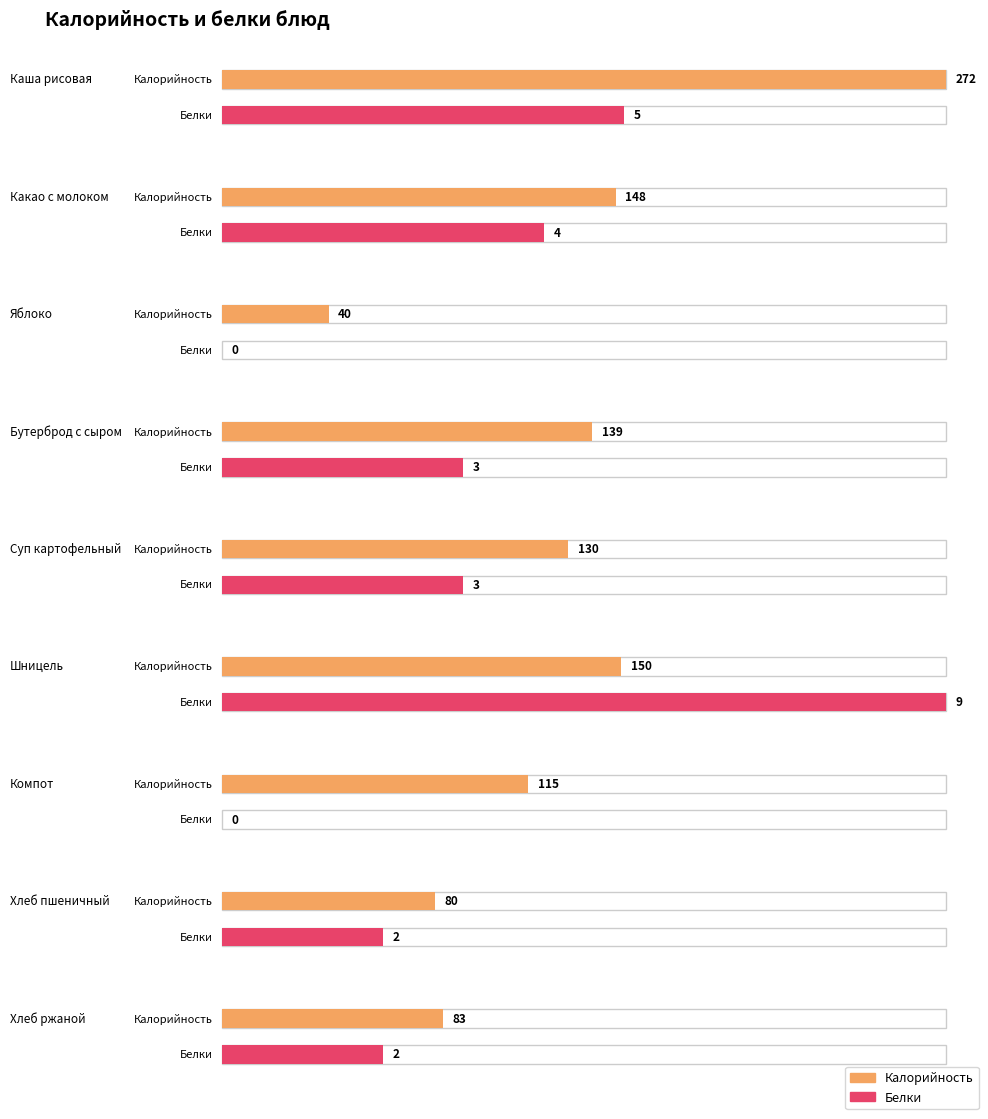

Which has a higher value, Яблоко or Бутерброд с сыром?

Бутерброд с сыром